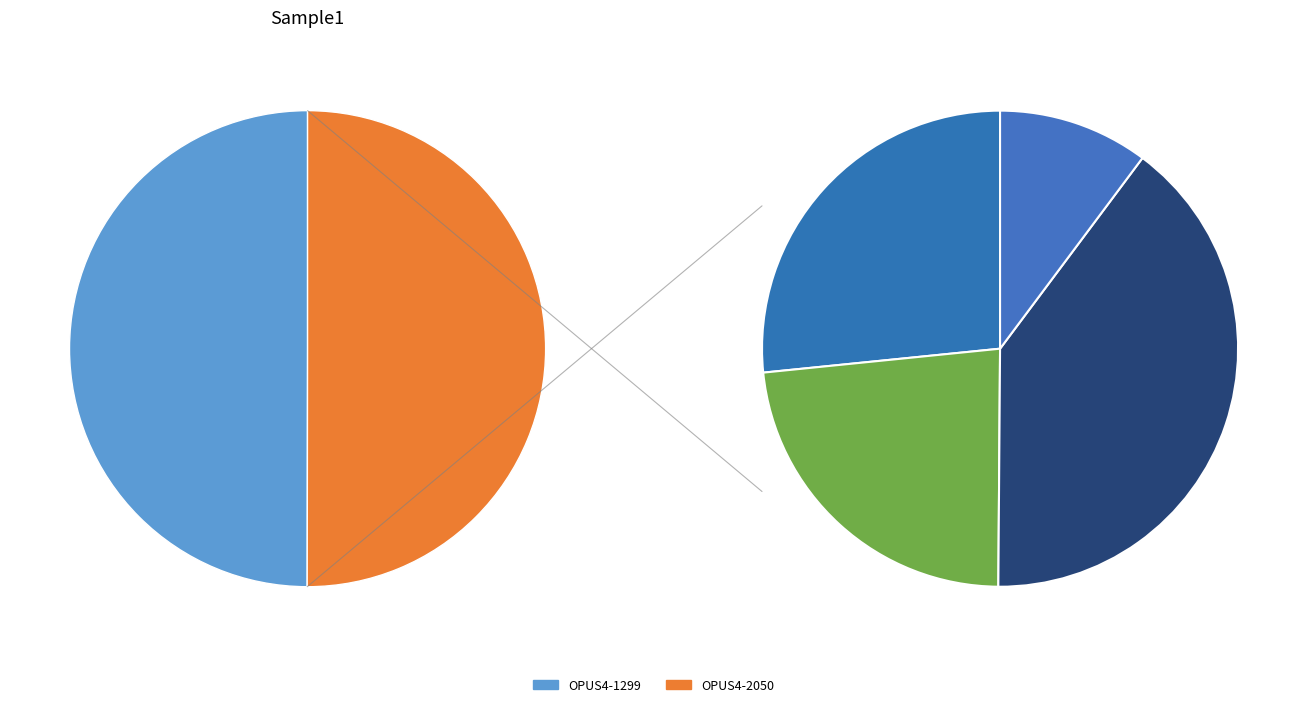

Which slice is the smallest?

OPUS4-1299